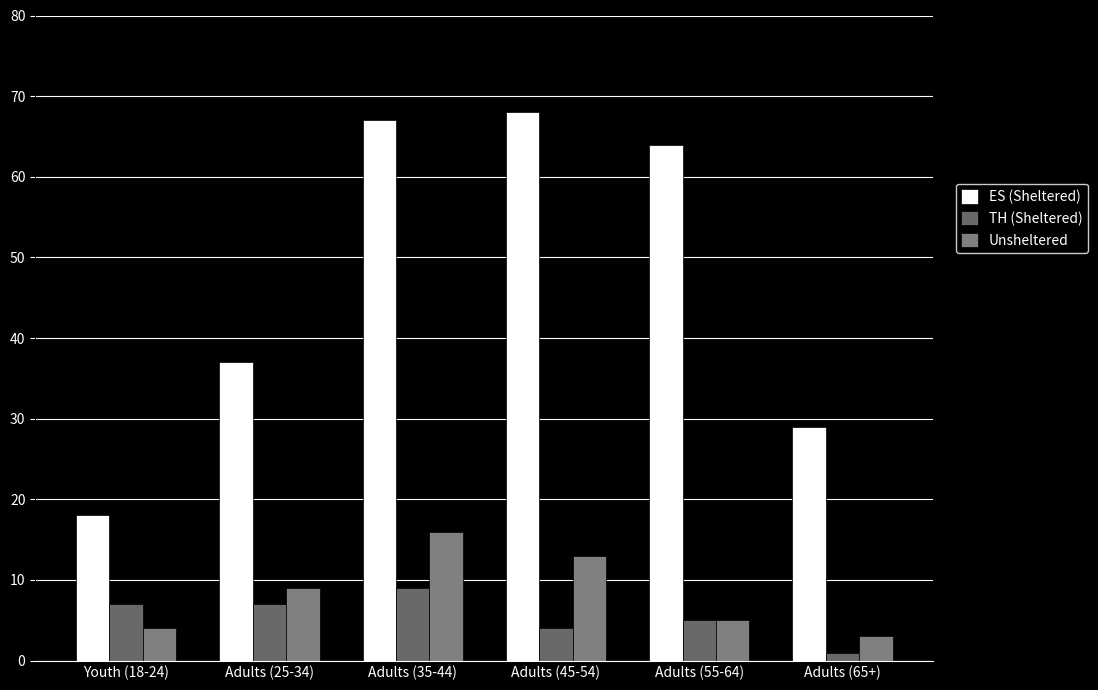

Does the chart contain any negative values?

No